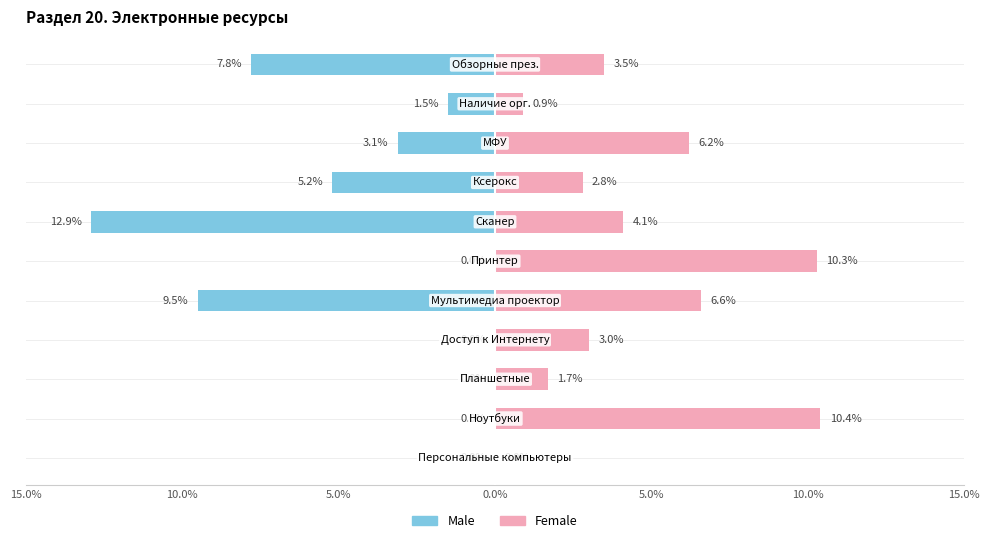

What is the value of the Female bar at the 3rd from the left?

1.7